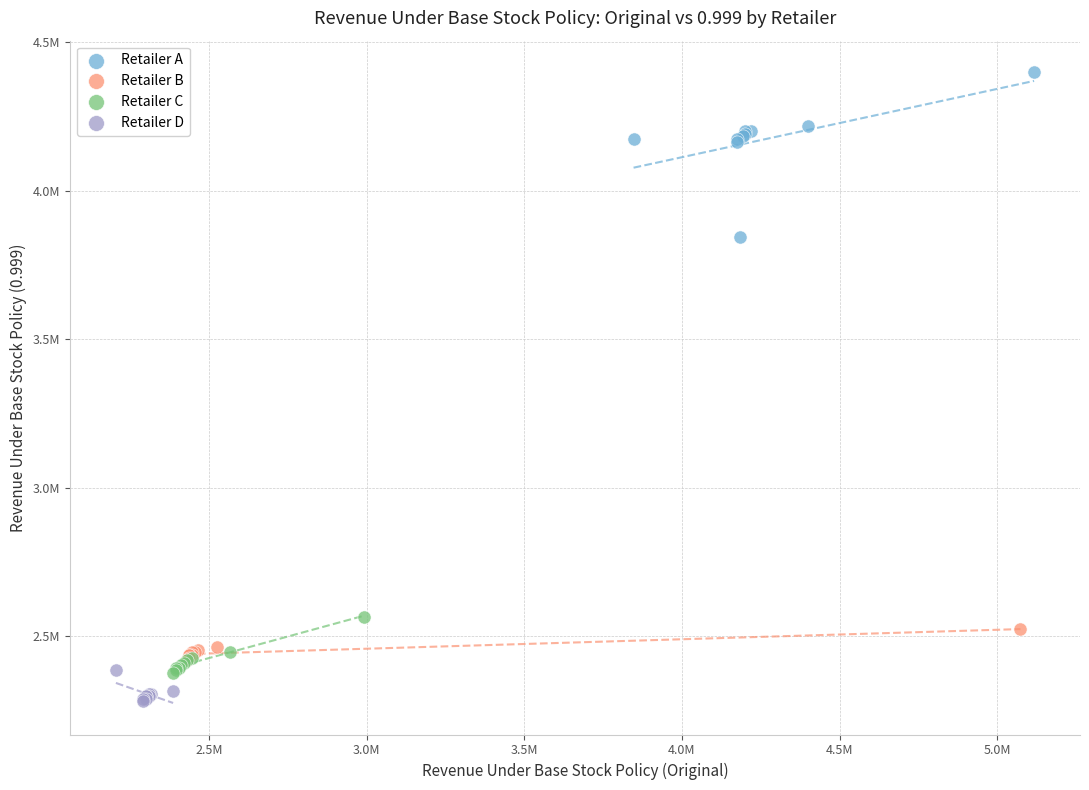

Which series contains the lowest Y value?

Retailer D